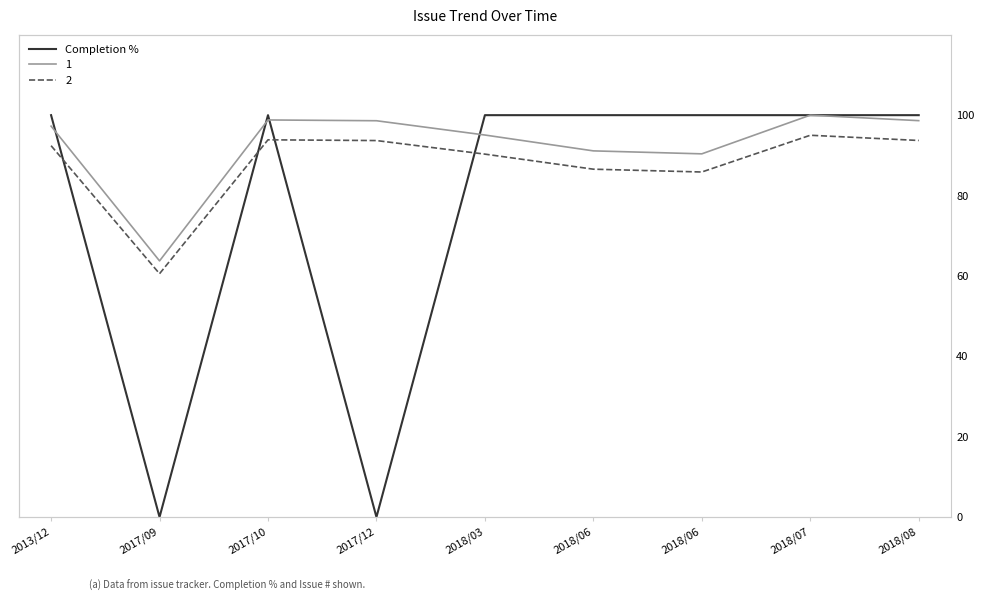

Between 2017/12 and 2018/03, which is larger?

2018/03